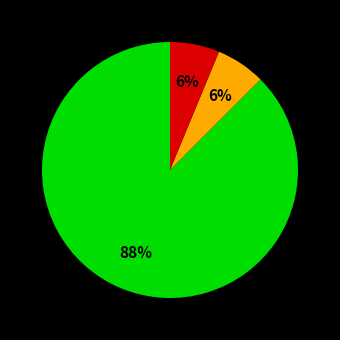

Is there a majority slice in this chart?

Yes